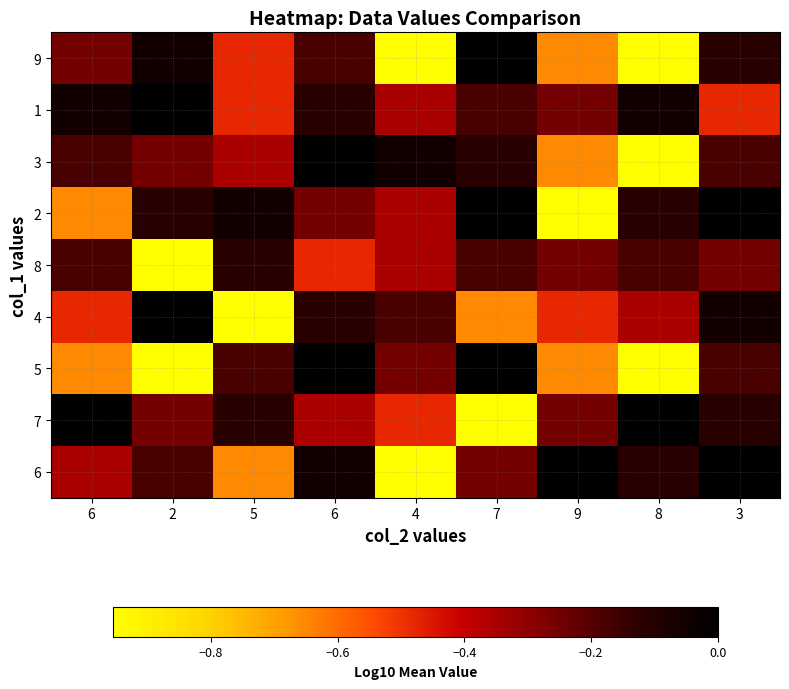

Reading right to left, list all the values displayed in this chart.

9: 3=-0.1	8=-1.0	9=-0.7	7=0.0	4=-1.0	6=-0.2	5=-0.5	2=-0.1	6=-0.3
1: 3=-0.5	8=-0.1	9=-0.3	7=-0.2	4=-0.4	6=-0.1	5=-0.5	2=0.0	6=-0.1
3: 3=-0.2	8=-1.0	9=-0.7	7=-0.1	4=-0.1	6=0.0	5=-0.4	2=-0.3	6=-0.2
2: 3=0.0	8=-0.1	9=-1.0	7=0.0	4=-0.4	6=-0.3	5=-0.1	2=-0.1	6=-0.7
8: 3=-0.3	8=-0.2	9=-0.3	7=-0.2	4=-0.4	6=-0.5	5=-0.1	2=-1.0	6=-0.2
4: 3=-0.1	8=-0.4	9=-0.5	7=-0.7	4=-0.2	6=-0.1	5=-1.0	2=0.0	6=-0.5
5: 3=-0.2	8=-1.0	9=-0.7	7=0.0	4=-0.3	6=0.0	5=-0.2	2=-1.0	6=-0.7
7: 3=-0.1	8=0.0	9=-0.3	7=-1.0	4=-0.5	6=-0.4	5=-0.1	2=-0.3	6=0.0
6: 3=0.0	8=-0.1	9=0.0	7=-0.3	4=-1.0	6=-0.1	5=-0.7	2=-0.2	6=-0.4